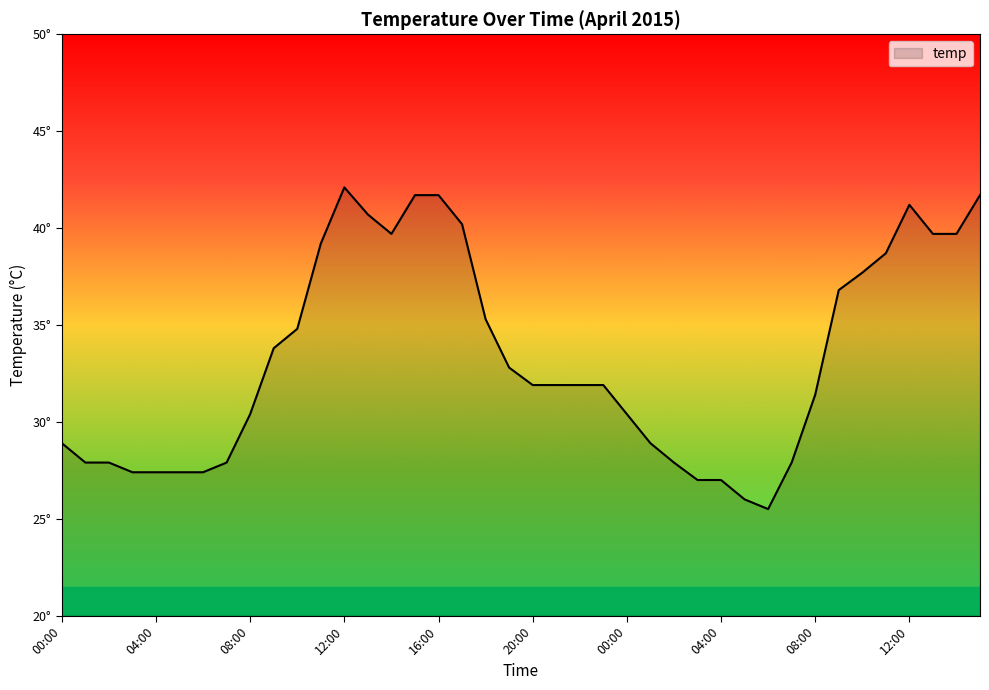

Does the chart display data point markers on the line(s)?

No